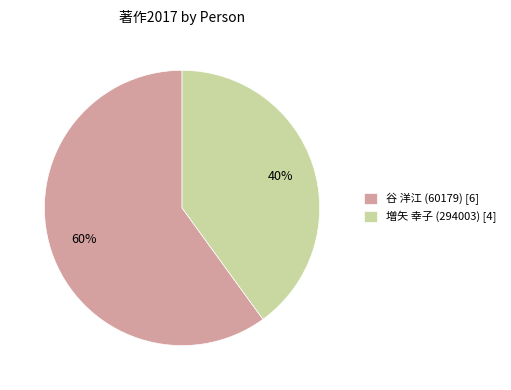

Which slice is the largest?

谷 洋江 (60179)